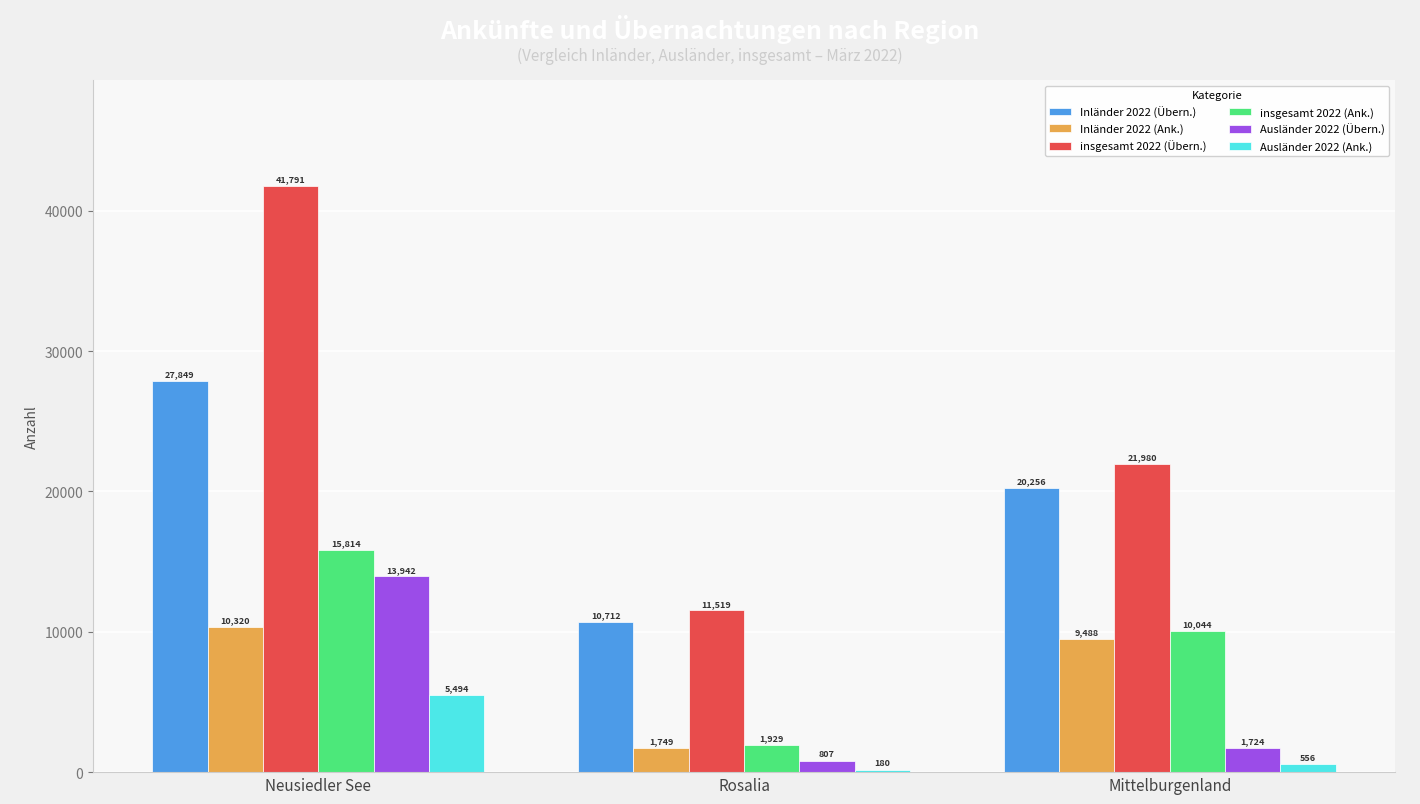

What value does the Inländer 2022 (Ank.) series have at Mittelburgenland, to the nearest 10?

9490